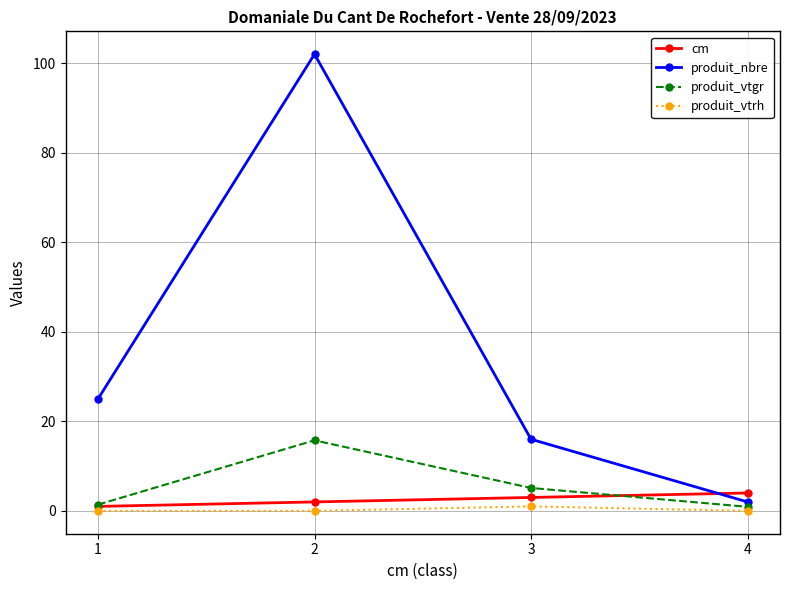

What is the total value across all series at 3?

25.1